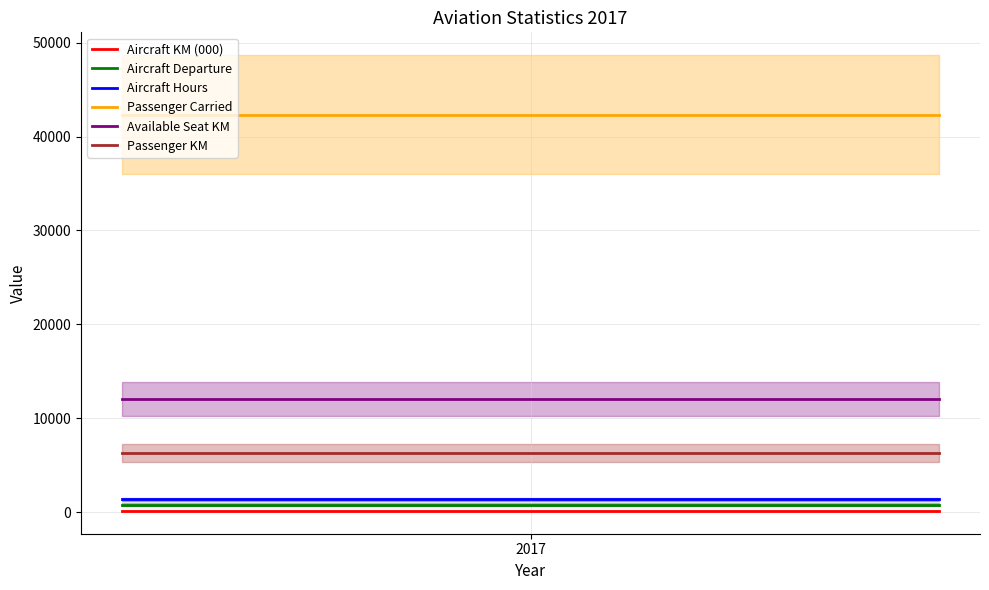

List the series in order of their peak value, lowest first.

Aircraft KM (000), Aircraft Departure, Aircraft Hours, Passenger KM, Available Seat KM, Passenger Carried